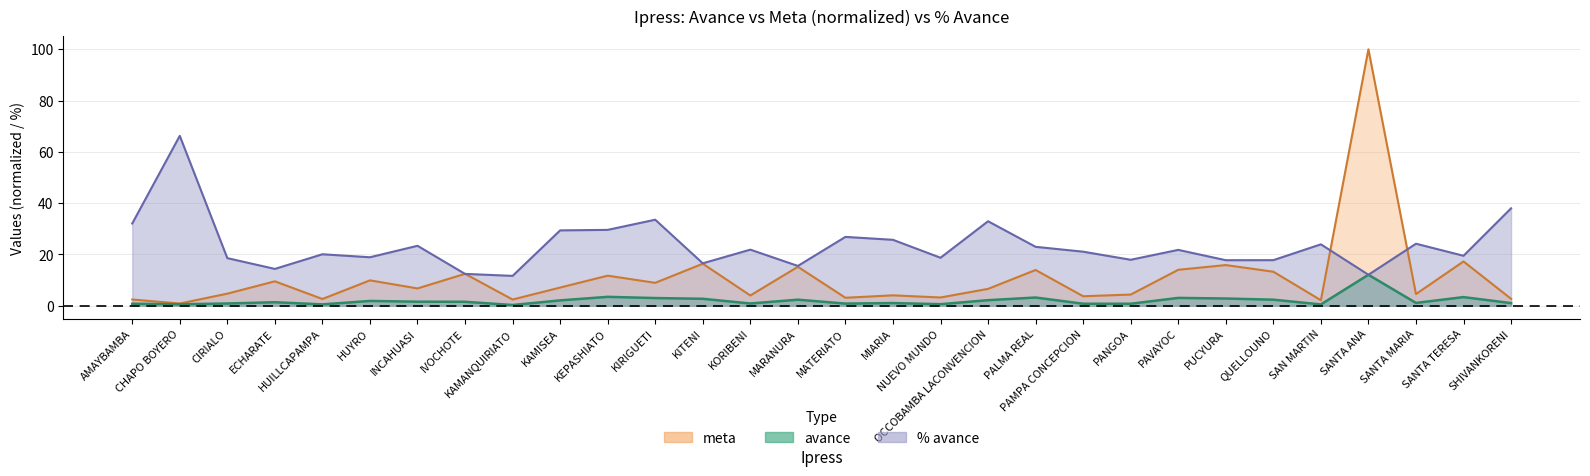

What position from the right is HUILLCAPAMPA?

26